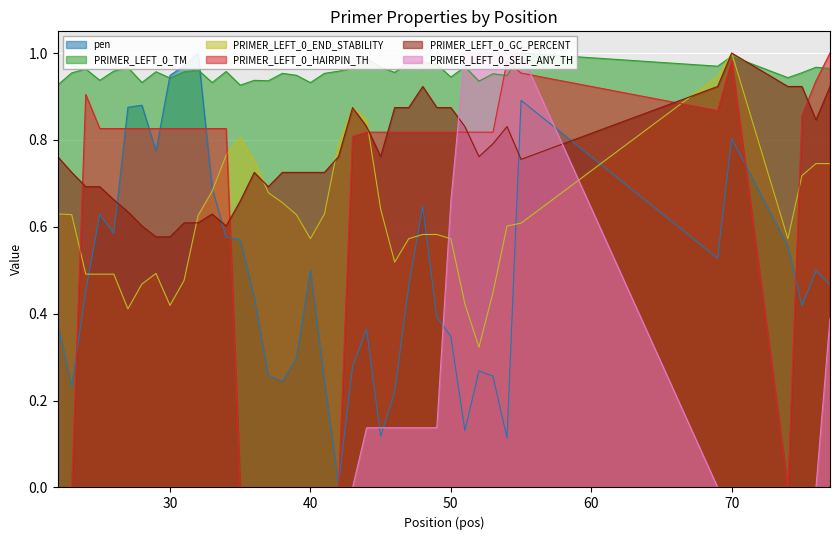

What is the total value across all series at 34?

3.7